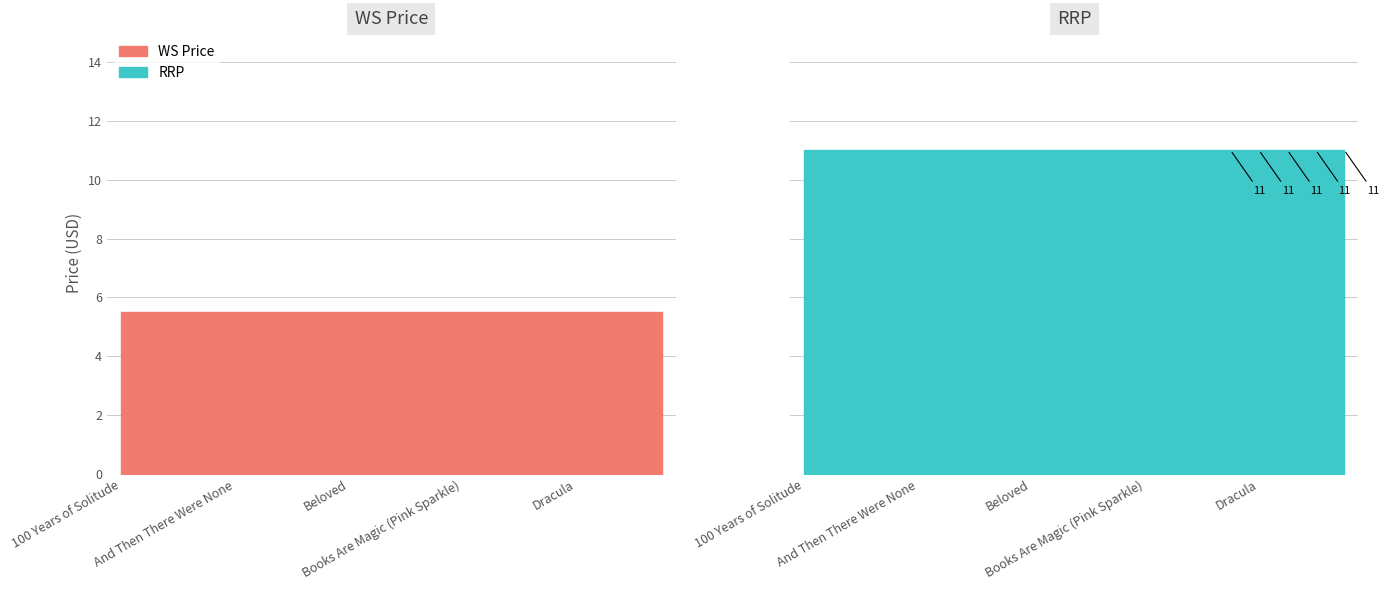

True or false: WS Price and RRP intersect in this chart.

False